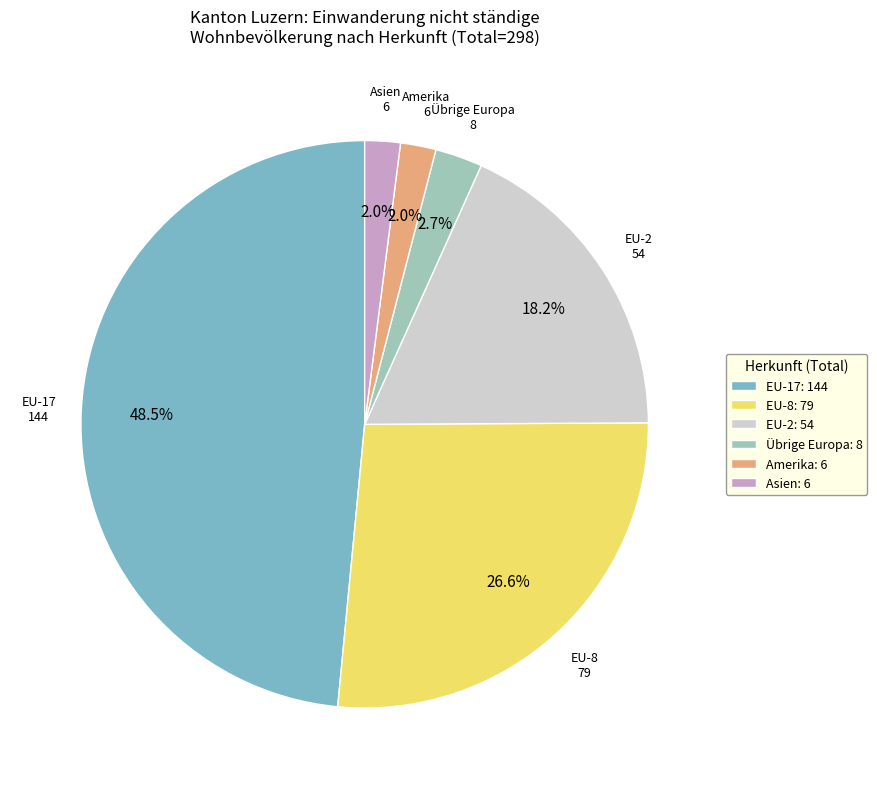

Is there any slice that represents more than half of the pie?

No